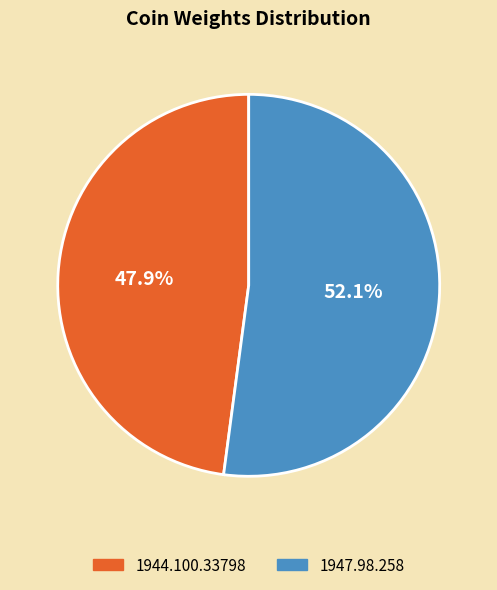

Rank the categories by value from lowest to highest.

1944.100.33798, 1947.98.258